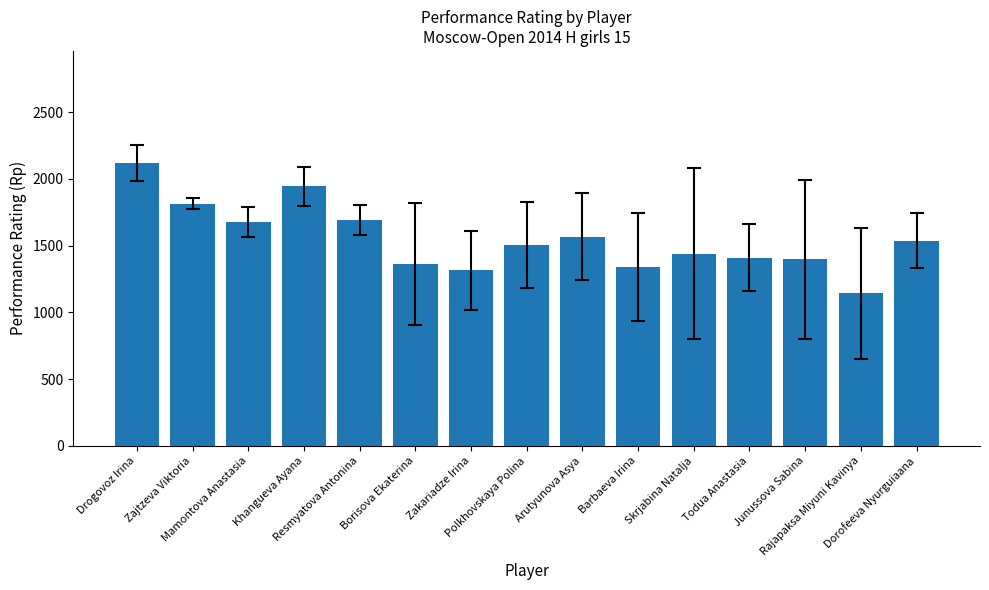

What is the label of the 3rd bar from the right?

Junussova Sabina